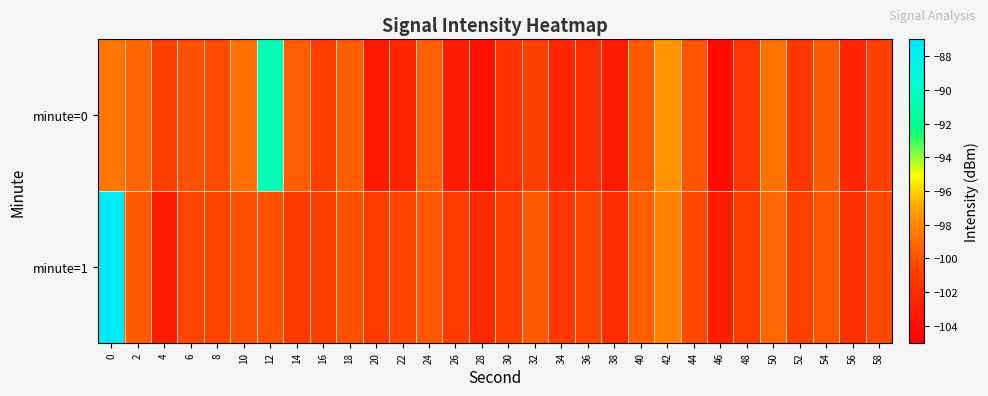

Between 40 and 4, which is larger?

40